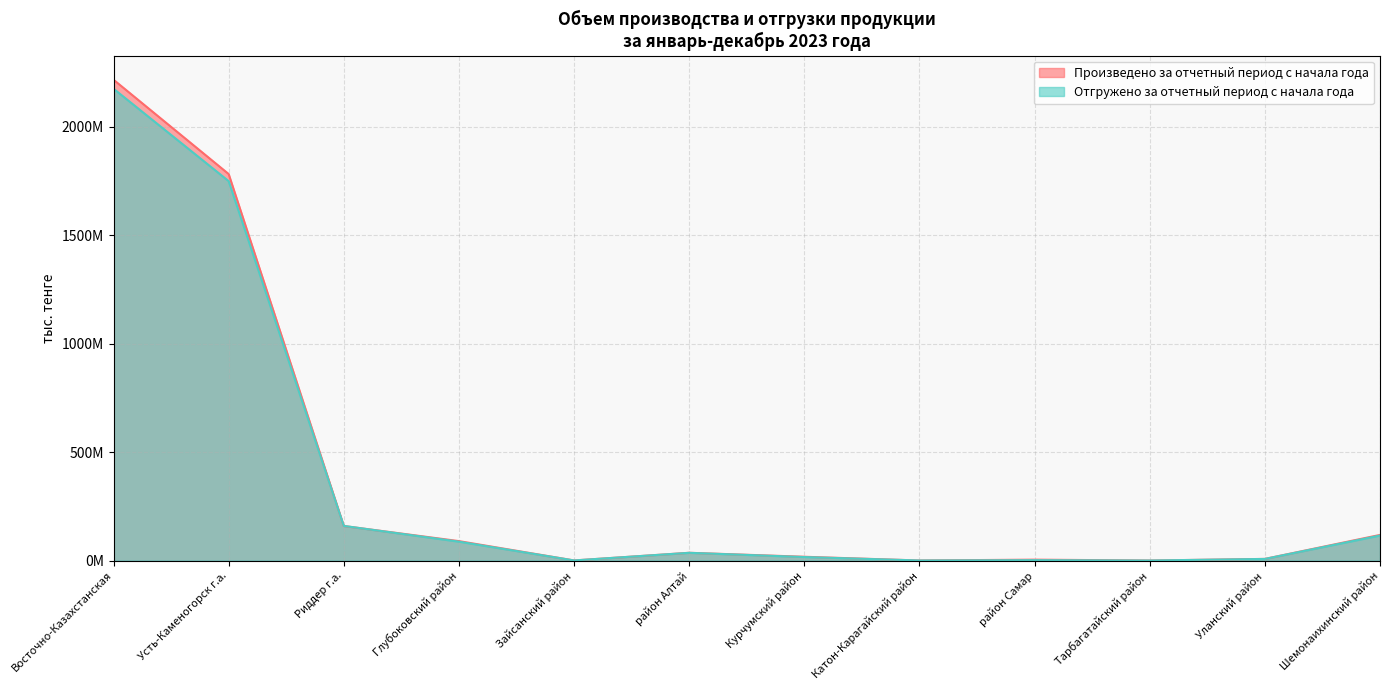

What position from the right is Курчумский район?

6